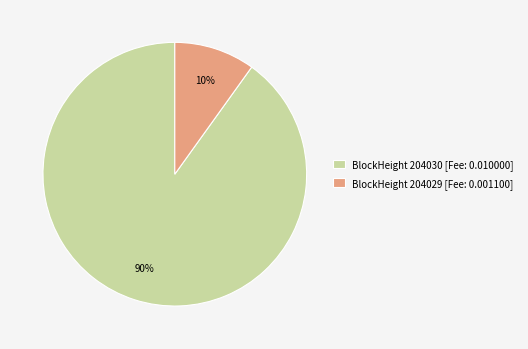

Is there a majority slice in this chart?

Yes